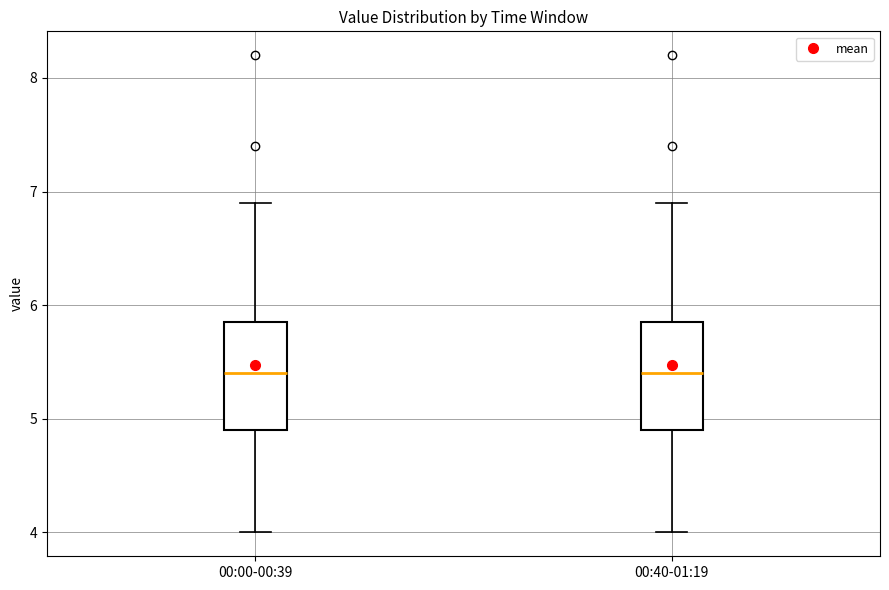

Reading left to right, read every box against the y-axis: the position of its median line, the range the box covers, and the ends of its whiskers. The values are not printed on the chart, so give them approximately, as read against the axis.

00:00-00:39: median 5.4, box 4.9 to 5.9, whiskers 4.0 to 6.9
00:40-01:19: median 5.4, box 4.9 to 5.9, whiskers 4.0 to 6.9